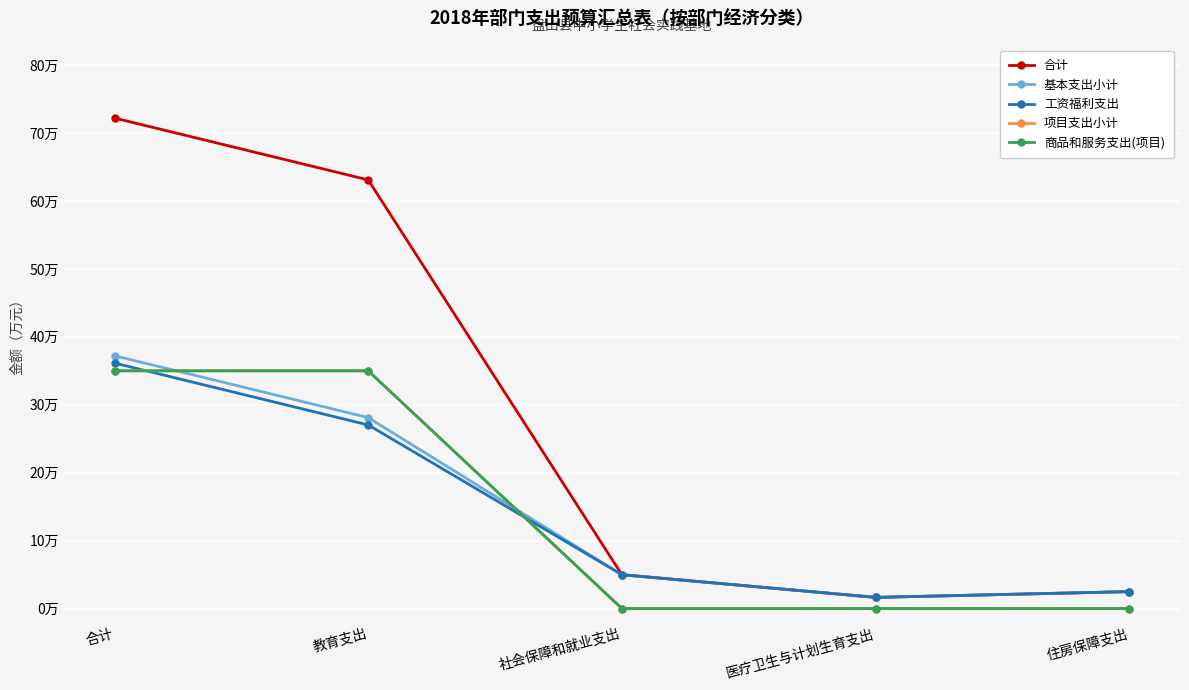

Reading left to right, extract all data points from this chart.

合计: 72.2	63.1	5.0	1.6	2.5
基本支出小计: 37.2	28.1	5.0	1.6	2.5
工资福利支出: 36.1	27.0	5.0	1.6	2.5
项目支出小计: 35.0	35.0	0.0	0.0	0.0
商品和服务支出(项目): 35.0	35.0	0.0	0.0	0.0